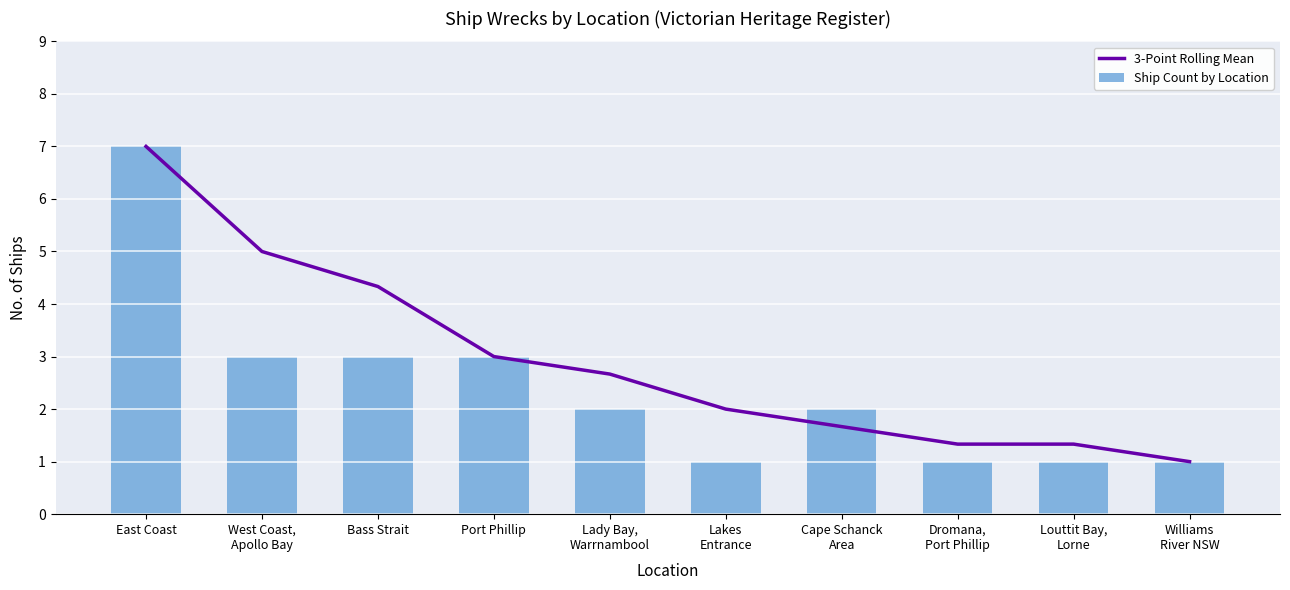

Rank the series by their maximum value, from highest to lowest.

3-Point Rolling Mean, Ship Count by Location